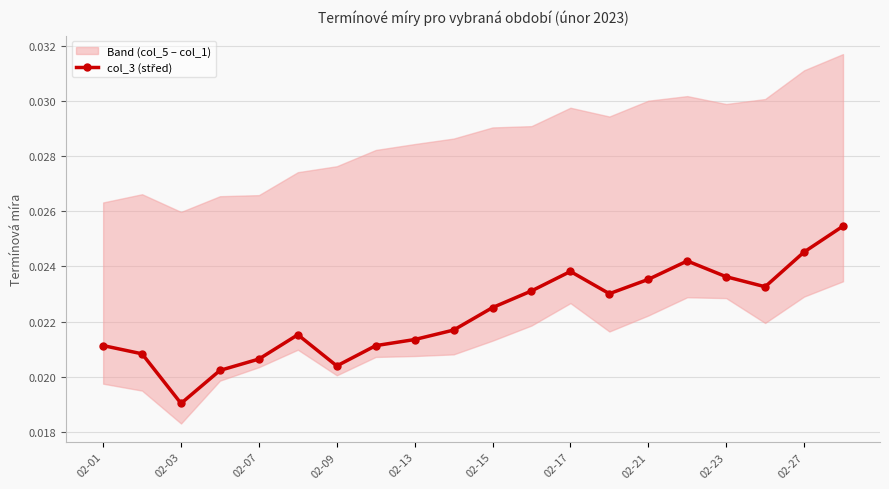

How many points are lower than both their immediate neighbors (excluding endpoints)?

4